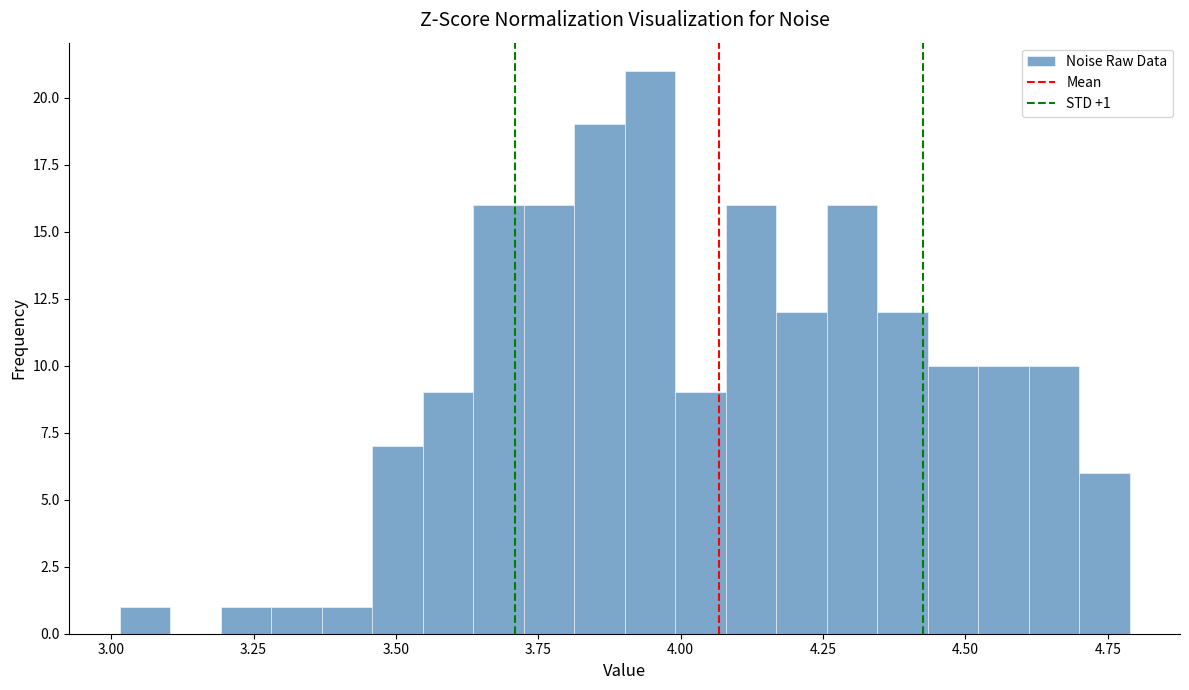

Read against the x-axis, roughly where is the centre of the tallest bar?

3.95